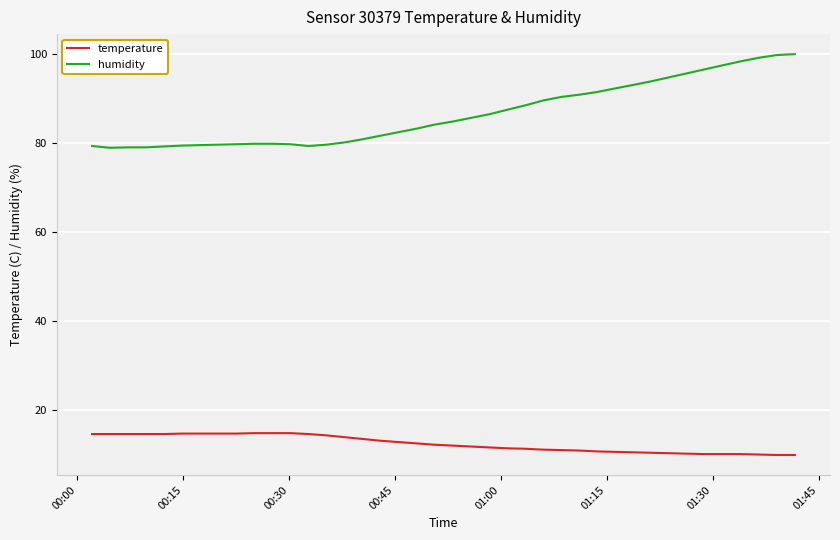

Which series has the largest total across all categories?

humidity